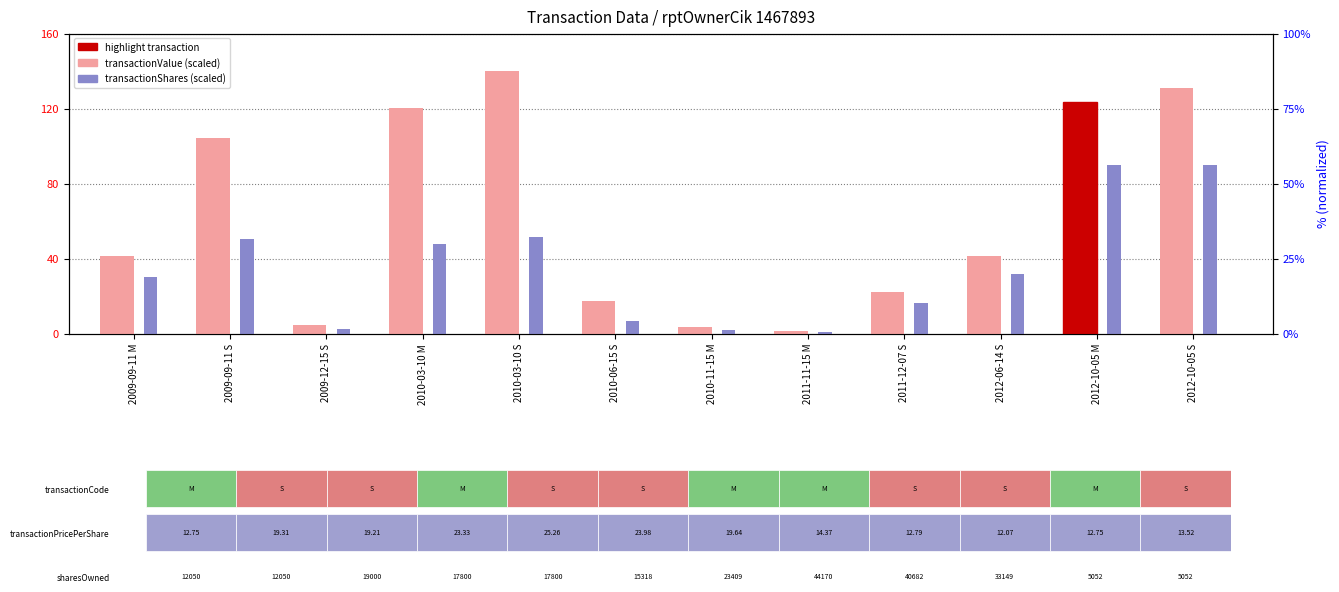

Which series has the widest spread of values?

transactionValue